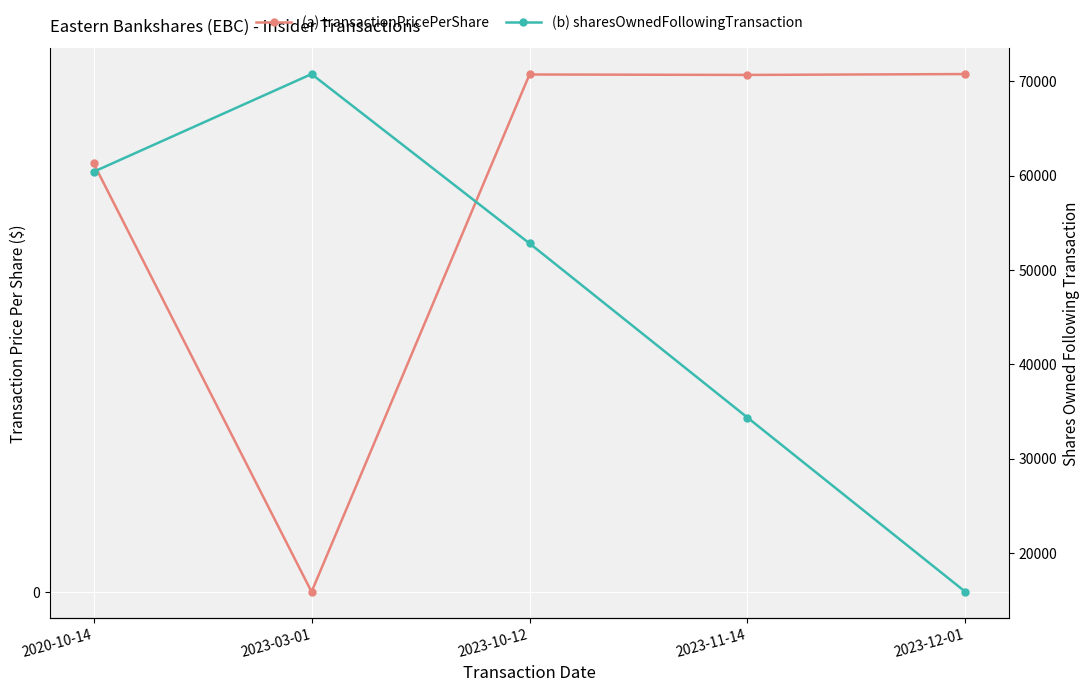

What is the sum of the sharesOwnedFollowingTransaction values at 2020-10-14 and 2023-03-01?

131149.0